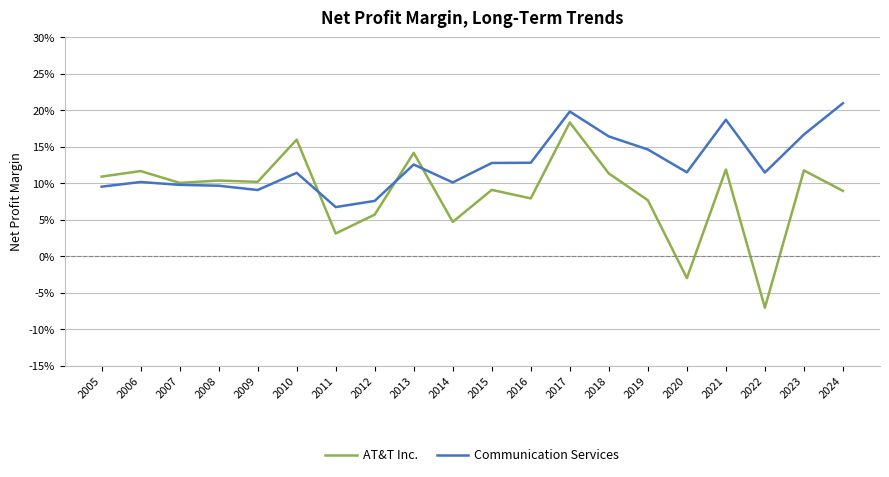

Does the chart display data point markers on the line(s)?

No